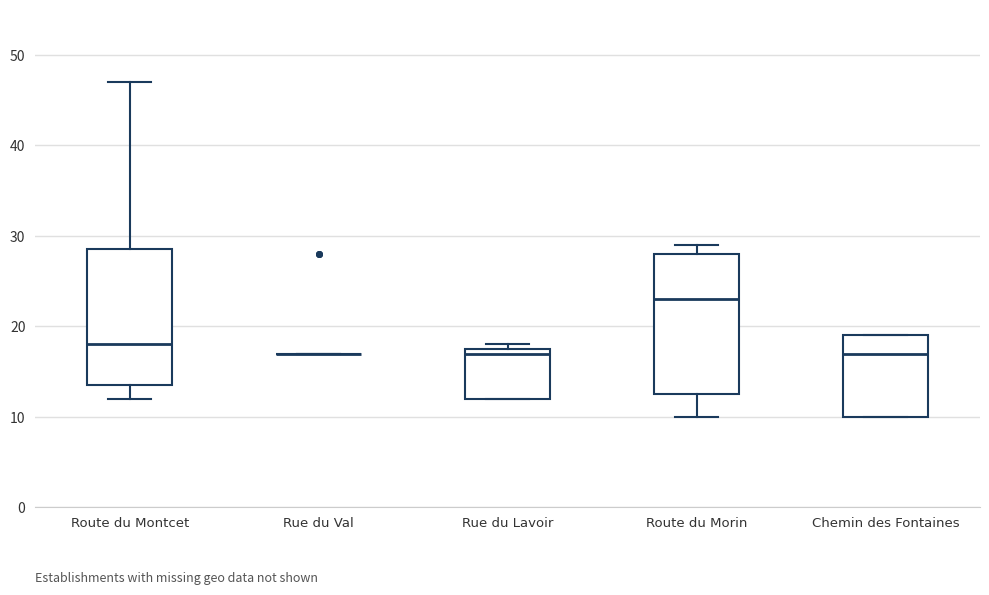

Reading left to right, transcribe this box plot: for each box, give where its median line is, the range the box spans, and where its two whiskers end, as read against the y-axis. The values are not printed on the chart, so give them approximately, as read against the axis.

Route du Montcet: median 18, box 14 to 29, whiskers 12 to 47
Rue du Val: box collapsed to a line at 17, whiskers 17 to 17
Rue du Lavoir: median 17, box 12 to 18, whiskers 12 to 18 (just above the box's upper edge)
Route du Morin: median 23, box 13 to 28, whiskers 10 to 29
Chemin des Fontaines: median 17, box 10 to 19, whiskers 10 to 19